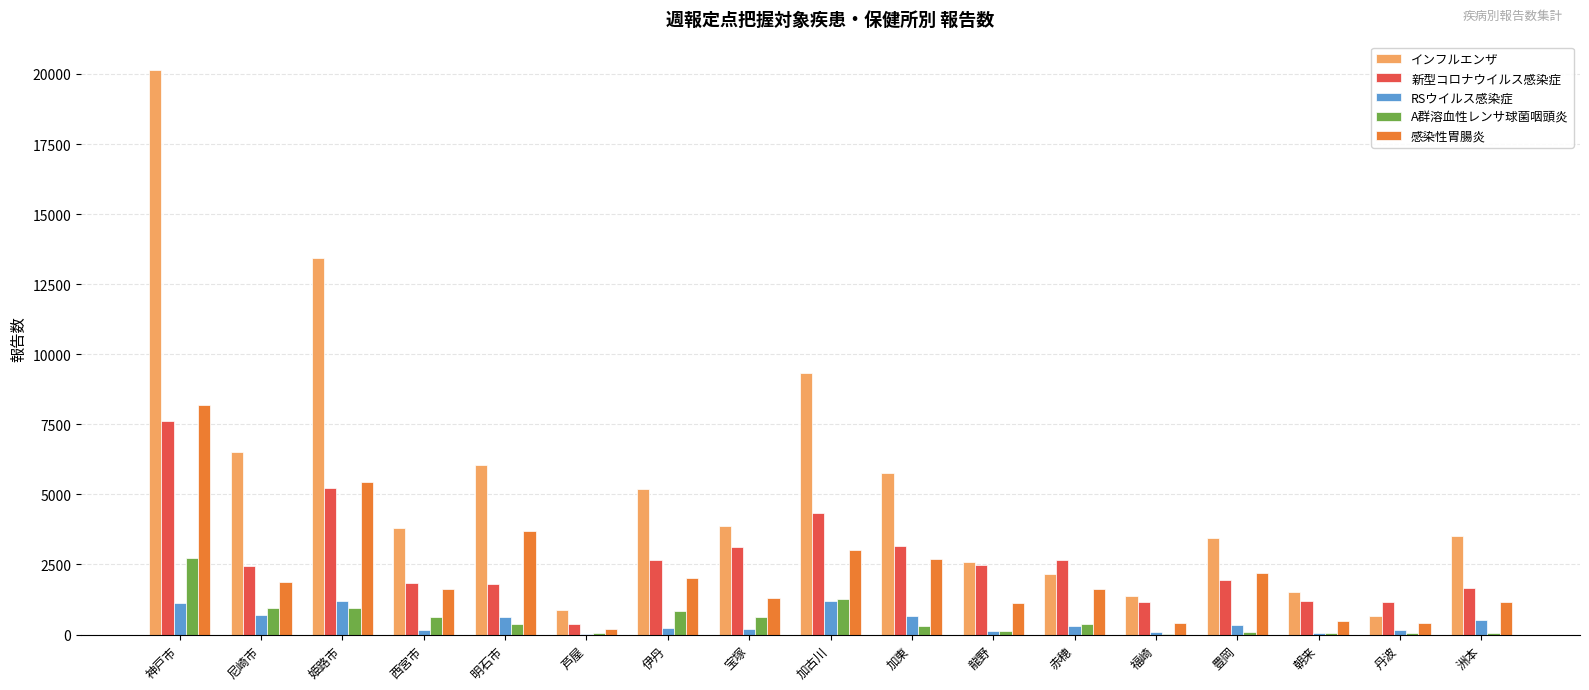

Is the value of A群溶血性レンサ球菌咽頭炎 at 加東 greater than the value of インフルエンザ at 尼崎市?

No